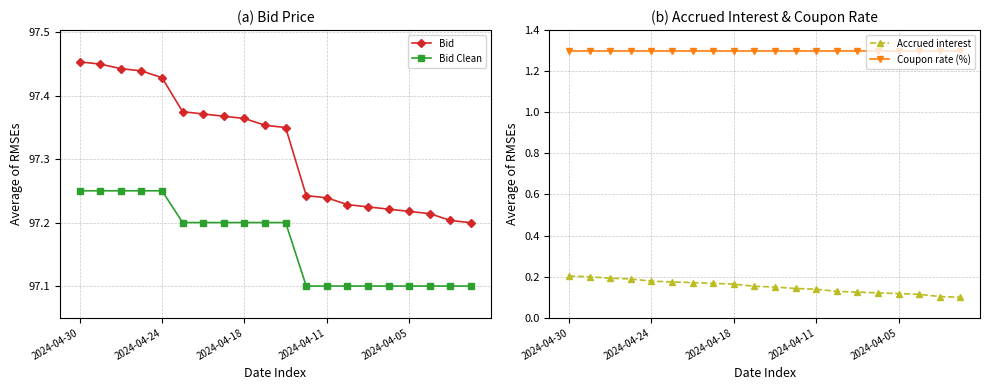

What is the sum of all Coupon rate (%) values?

26.0